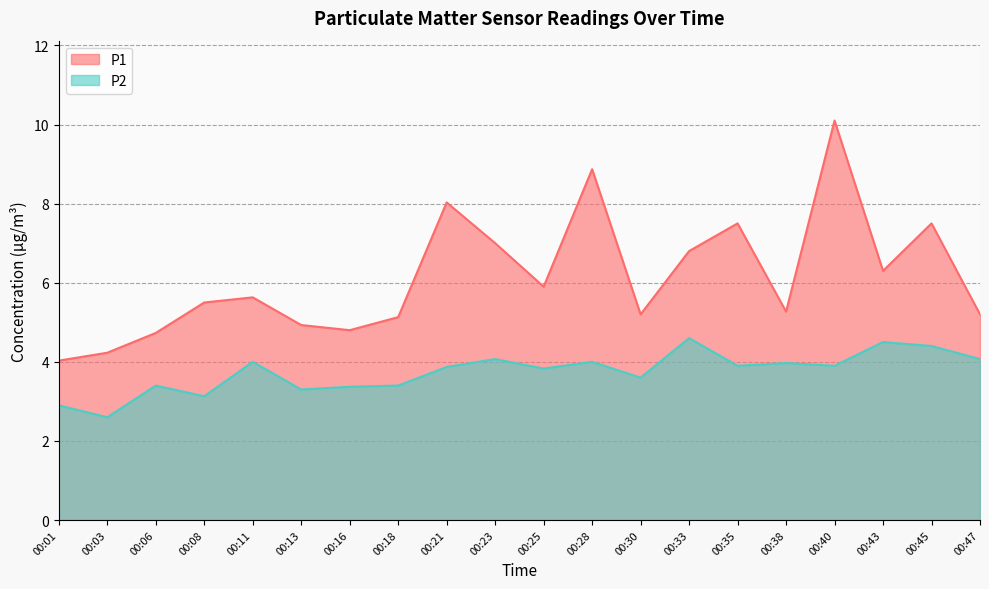

At which category does the chart reach its peak across all series?

00:40